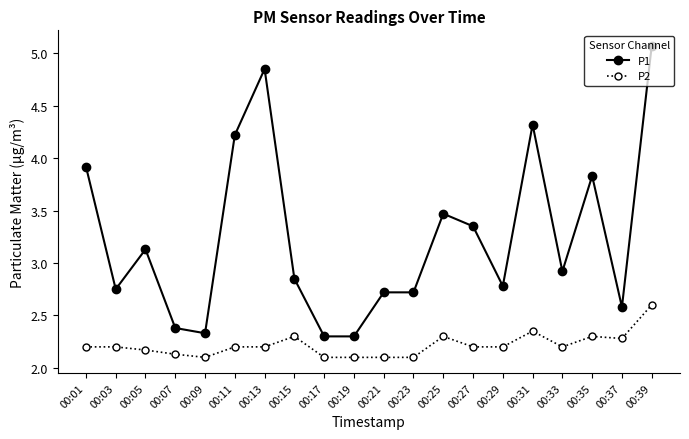

True or false: P2 and P1 cross at least once.

False